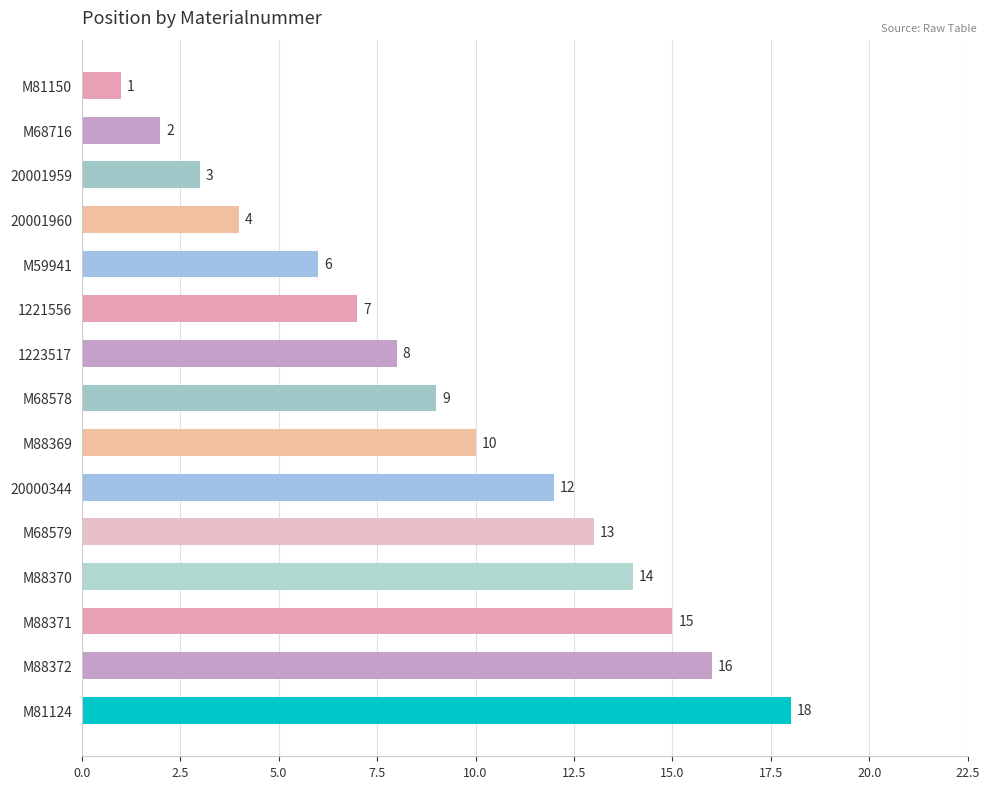

What is the change in value from 20001959 to M88372?

+13